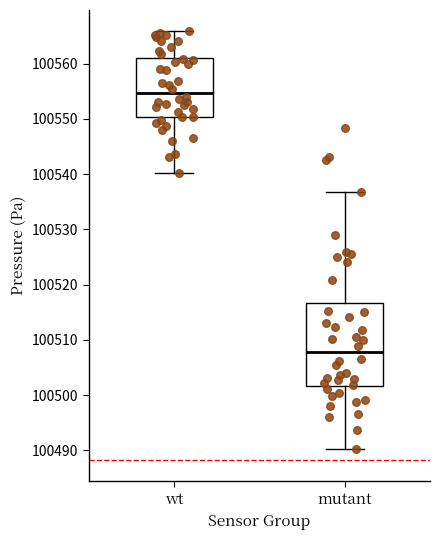

Comparing the boxes themselves (not the whiskers), which one is the tallest?

mutant